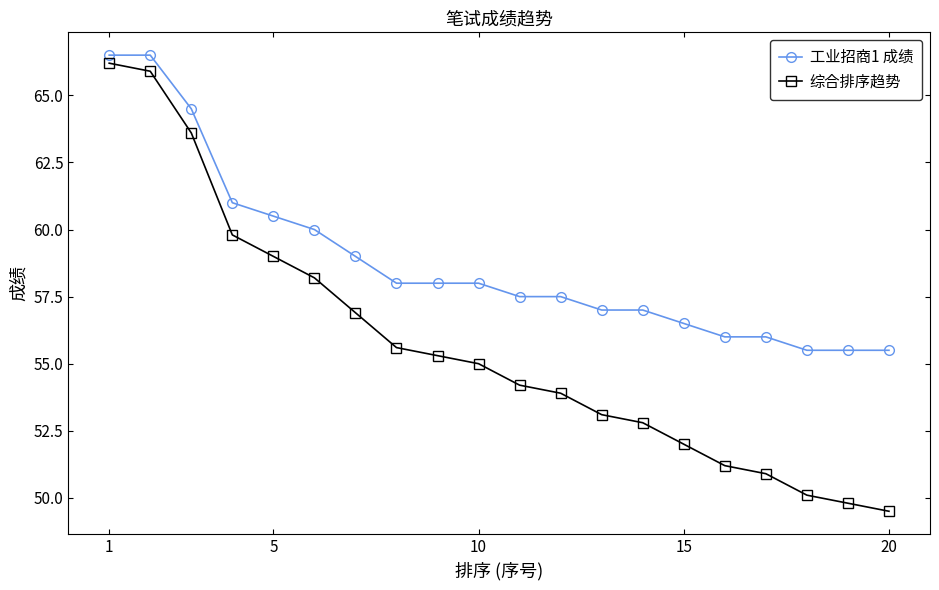

Which series has the largest range (max minus min)?

综合排序趋势